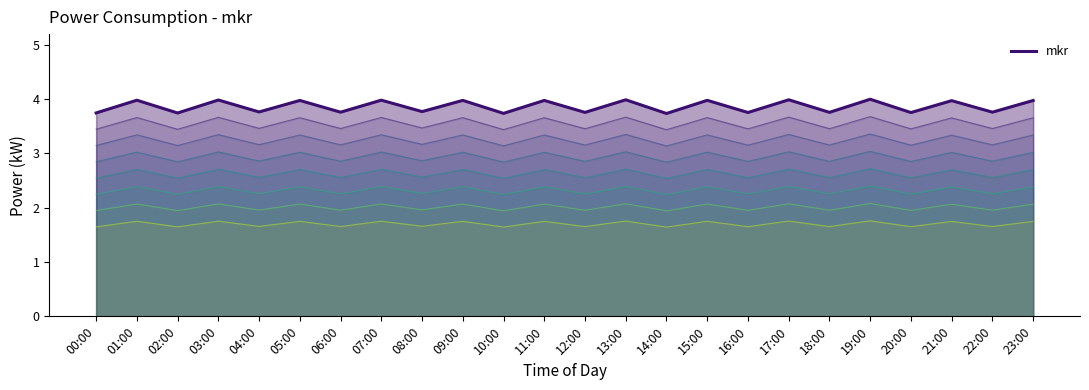

True or false: there are more than 0 points higher than both neighbors.

True